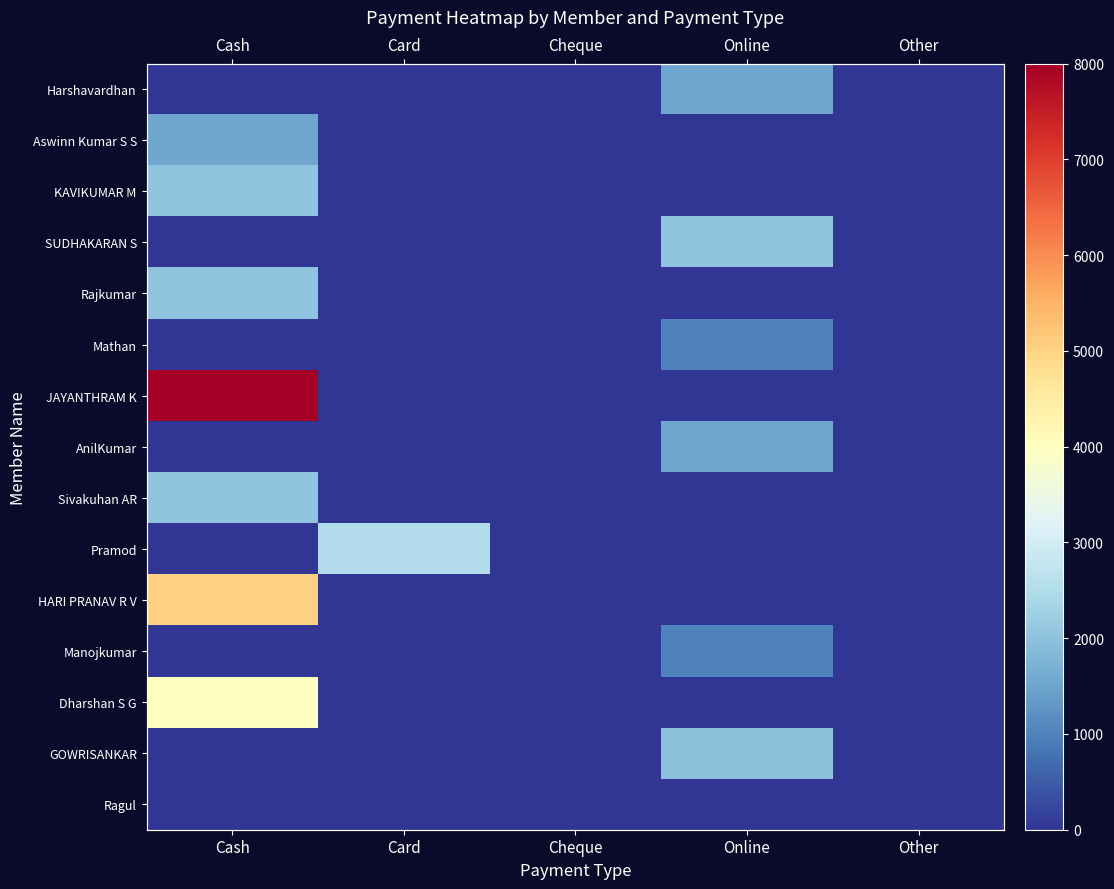

What is the average value of the Harshavardhan series?

300